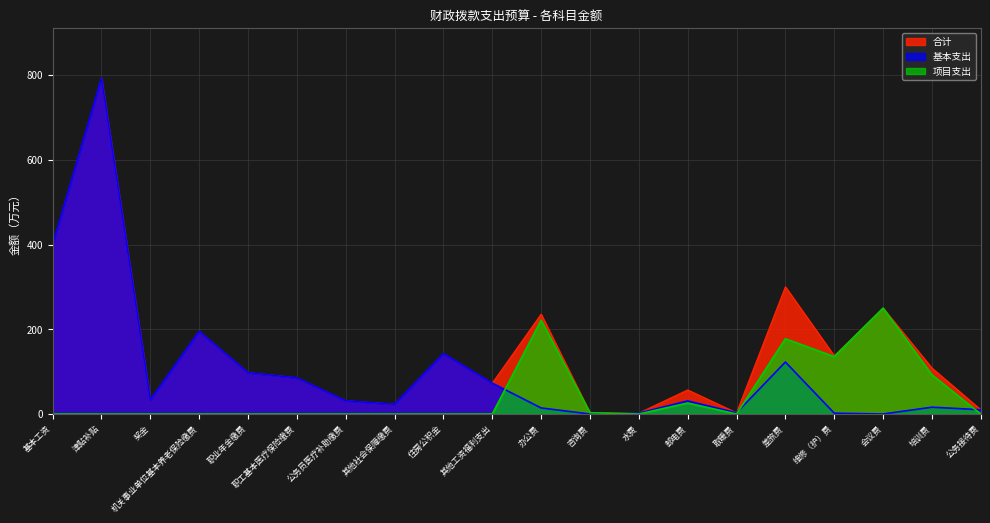

Which category has the lowest value in the 合计 series?

水费